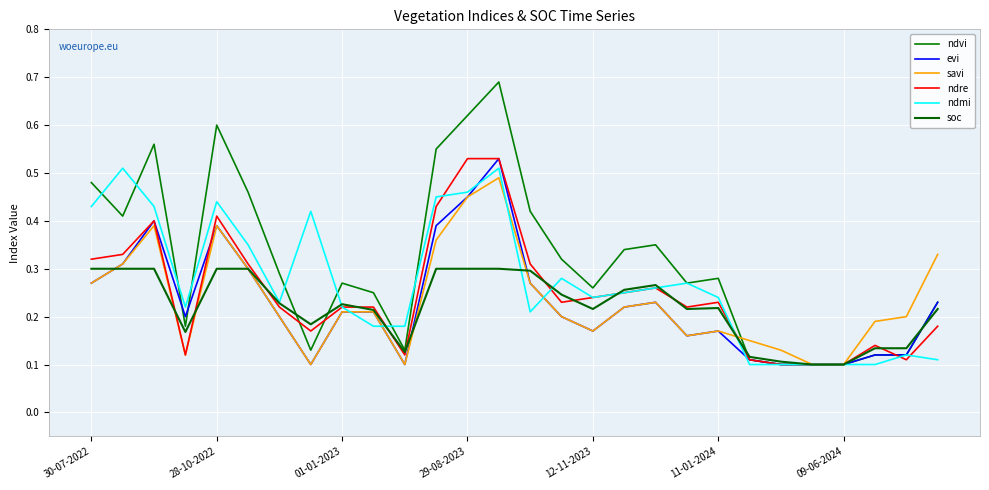

Does the chart have visible grid lines?

Yes